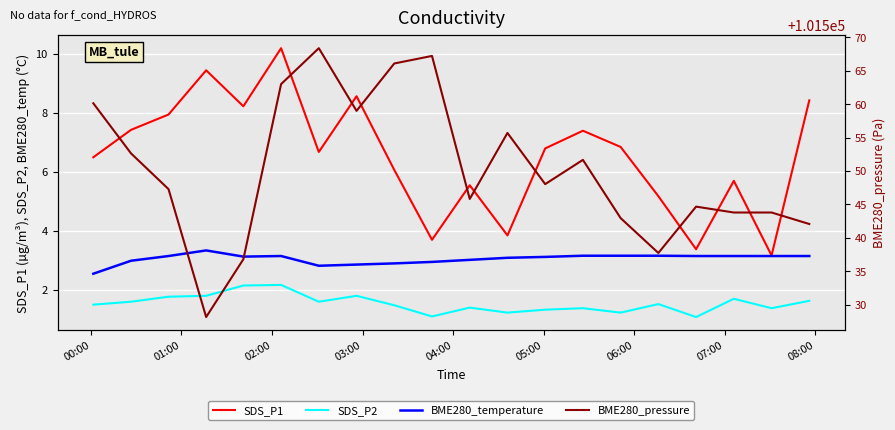

Reading left to right, extract all data points from this chart.

SDS_P1: 6.5	7.4	8.0	9.4	8.2	10.2	6.7	8.6	6.1	3.7	5.5	3.9	6.8	7.4	6.8	5.2	3.4	5.7	3.2	8.4
SDS_P2: 1.5	1.6	1.8	1.8	2.1	2.2	1.6	1.8	1.5	1.1	1.4	1.2	1.3	1.4	1.2	1.5	1.1	1.7	1.4	1.6
BME280_temperature: 2.5	3.0	3.1	3.3	3.1	3.1	2.8	2.9	2.9	3.0	3.0	3.1	3.1	3.2	3.2	3.2	3.1	3.1	3.1	3.1
BME280_pressure: 101560.1	101552.6	101547.3	101528.1	101536.8	101563.0	101568.4	101559.0	101566.1	101567.2	101545.8	101555.7	101548.0	101551.7	101542.9	101537.7	101544.7	101543.8	101543.8	101542.1